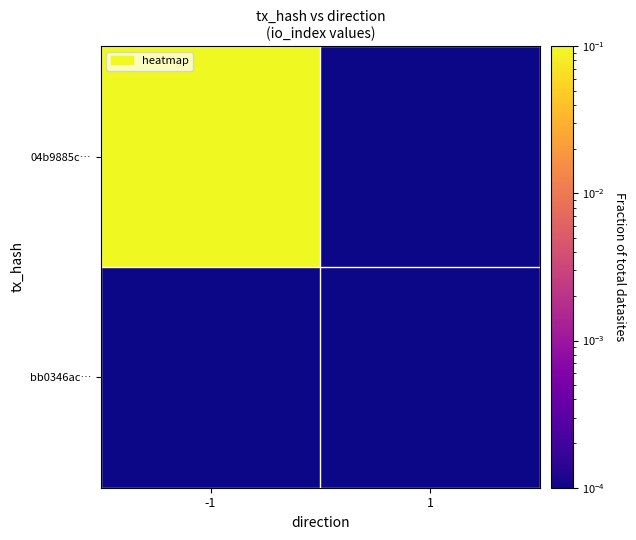

Reading left to right, list all the values displayed in this chart.

04b9885c…: -1=1.0	1=0.0
bb0346ac…: -1=0.0	1=0.0